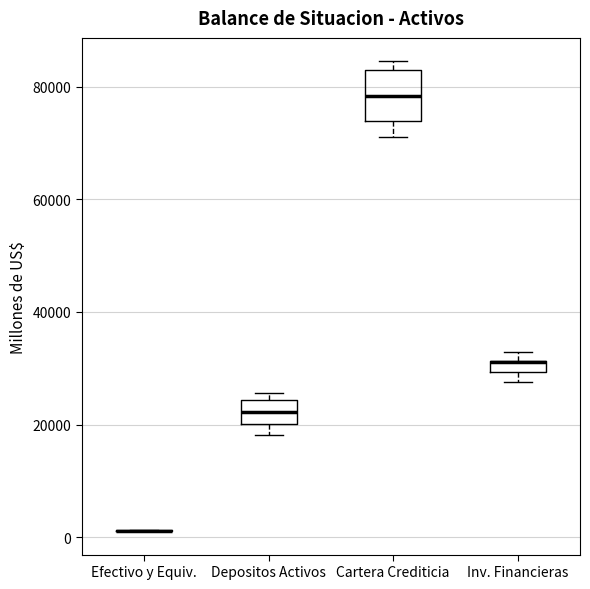

Which box is the tallest, from its lower edge to its upper edge?

Cartera Crediticia